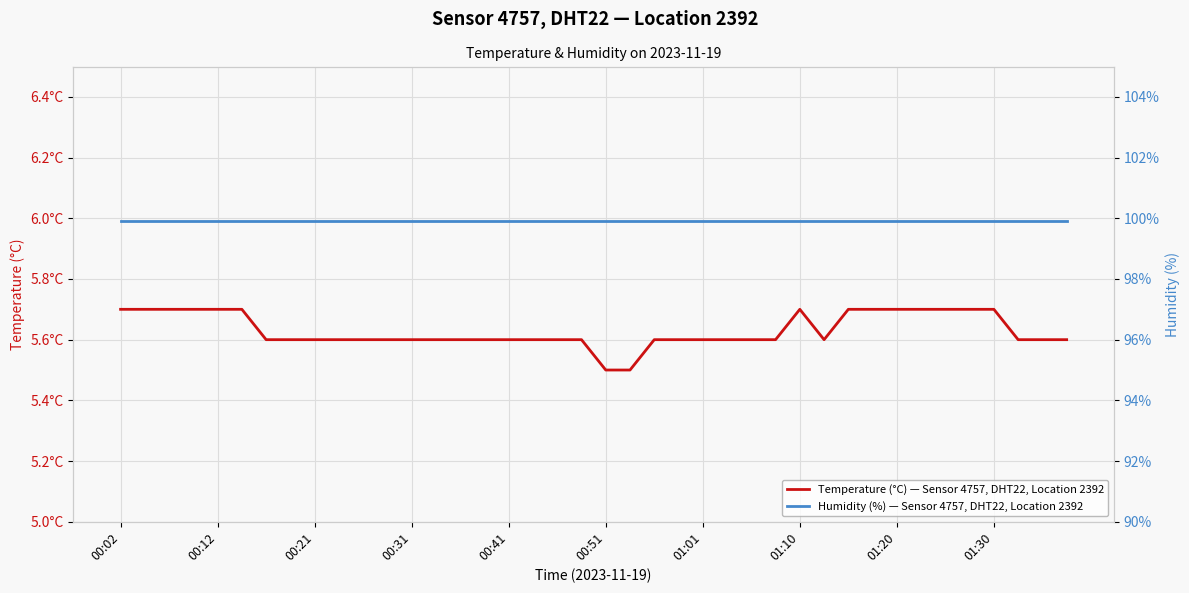

True or false: Temperature (°C) — Sensor 4757, DHT22, Location 2392 has a value of 8.3 at 00:02.

False